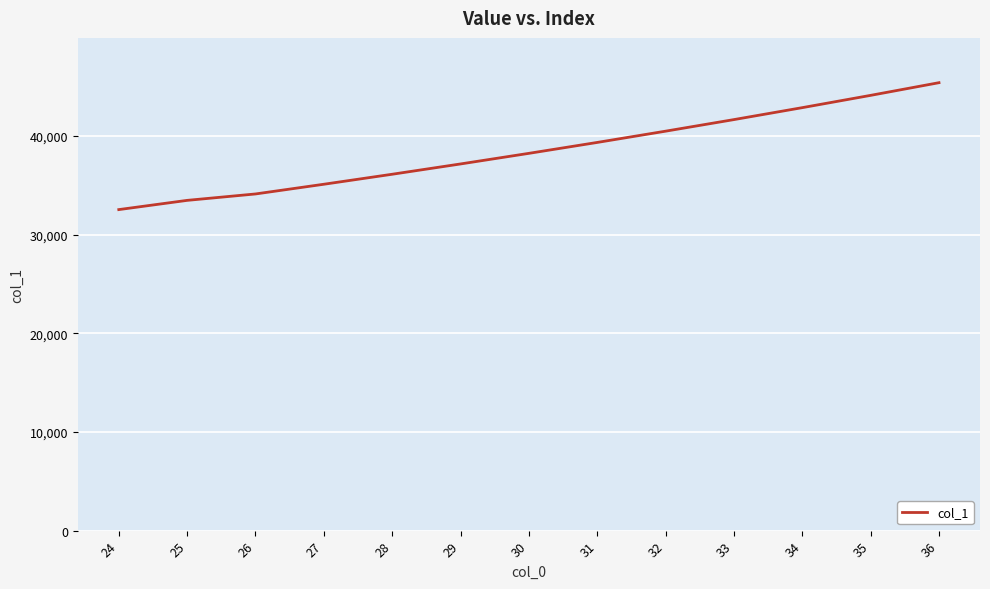

Is it true that the value at 36 is 45413?

True